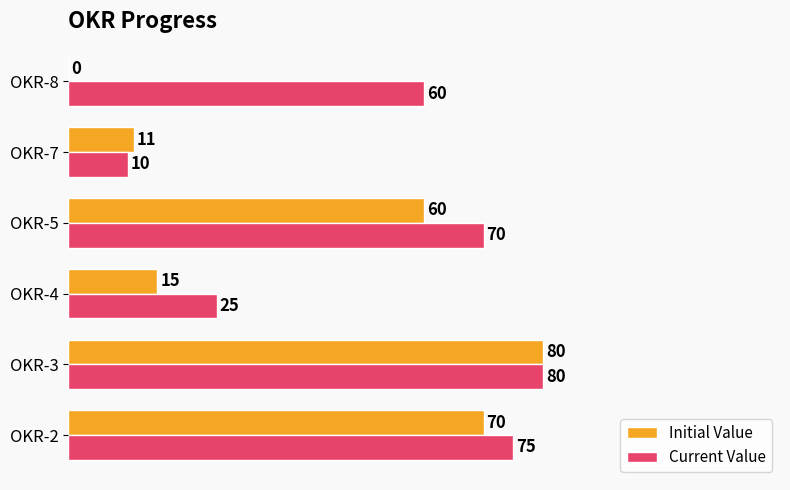

Between OKR-2 and OKR-7, which series saw the biggest shift?

Current Value